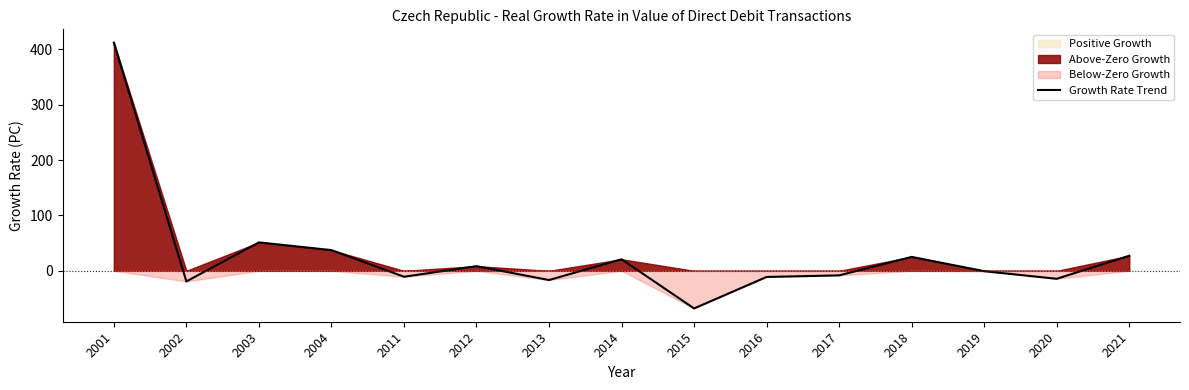

What is the difference between the maximum and minimum values?

480.0